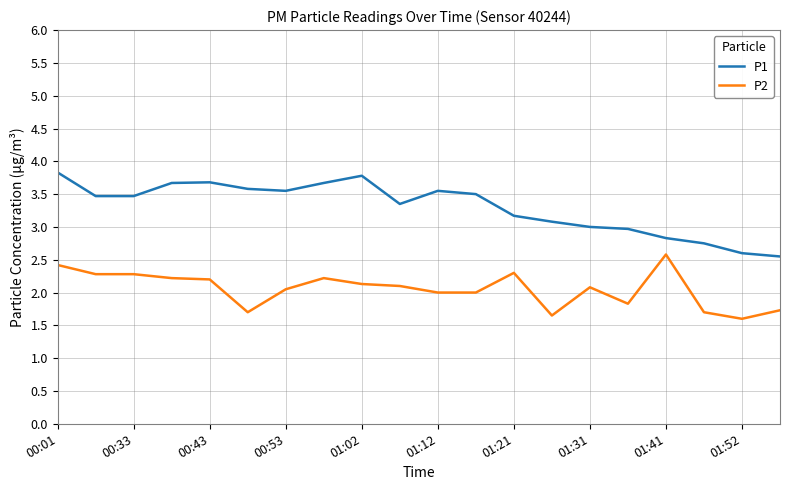

Rank the series by their average value, from highest to lowest.

P1, P2